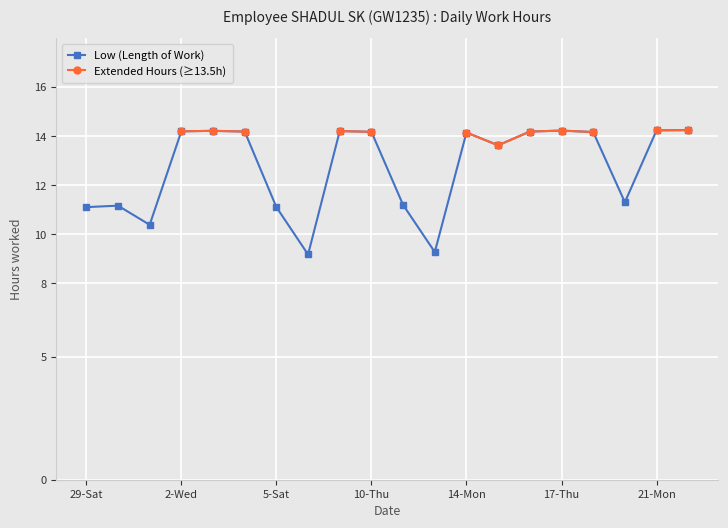

True or false: Low (Length of Work) has more than 2 points higher than both neighbors.

True